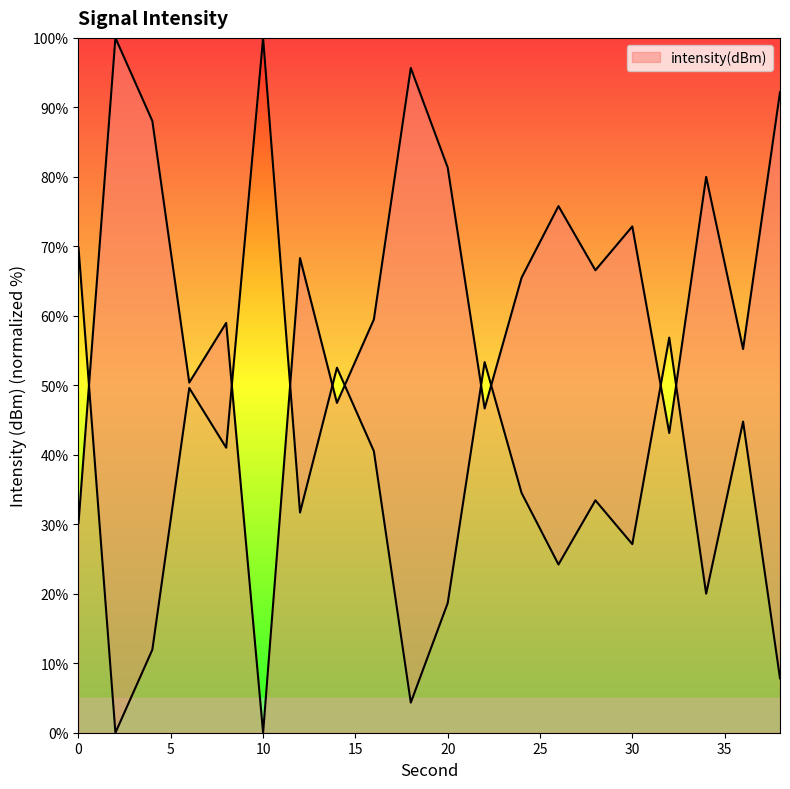

What is the average value?

63.9